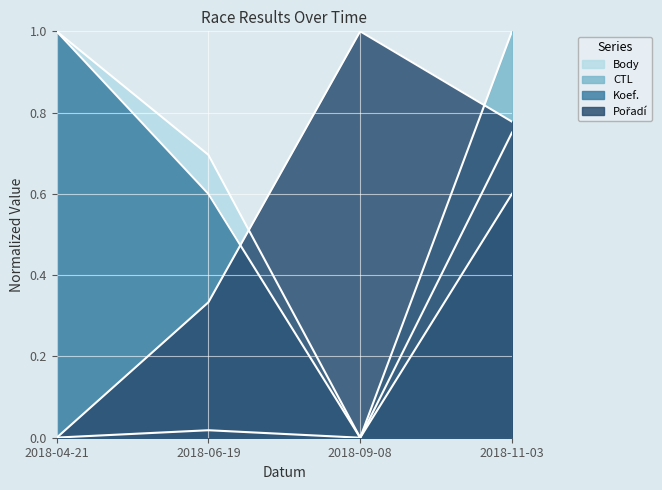

True or false: Koef. and CTL intersect in this chart.

False